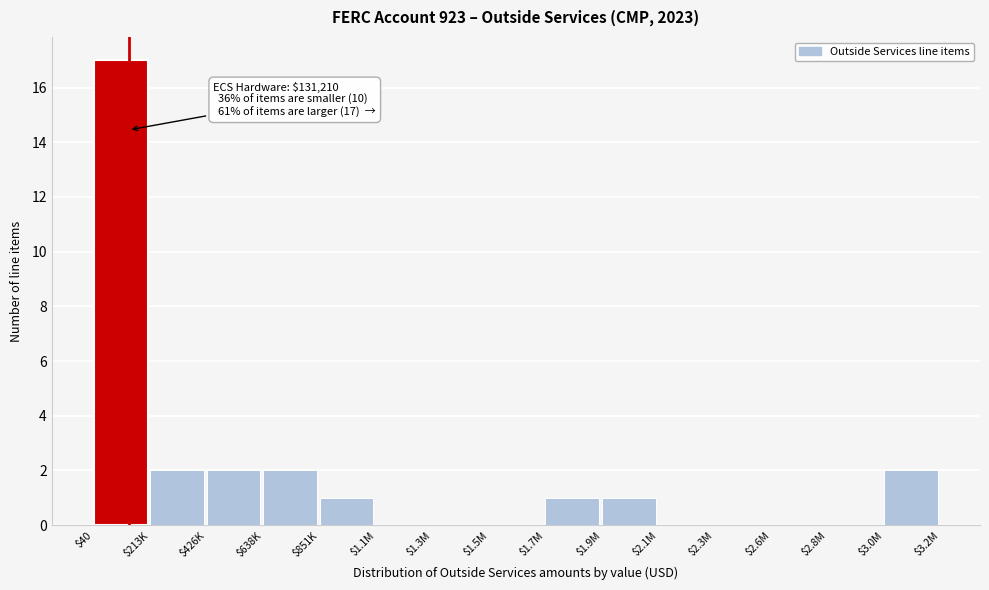

What is the sum of all values?

28